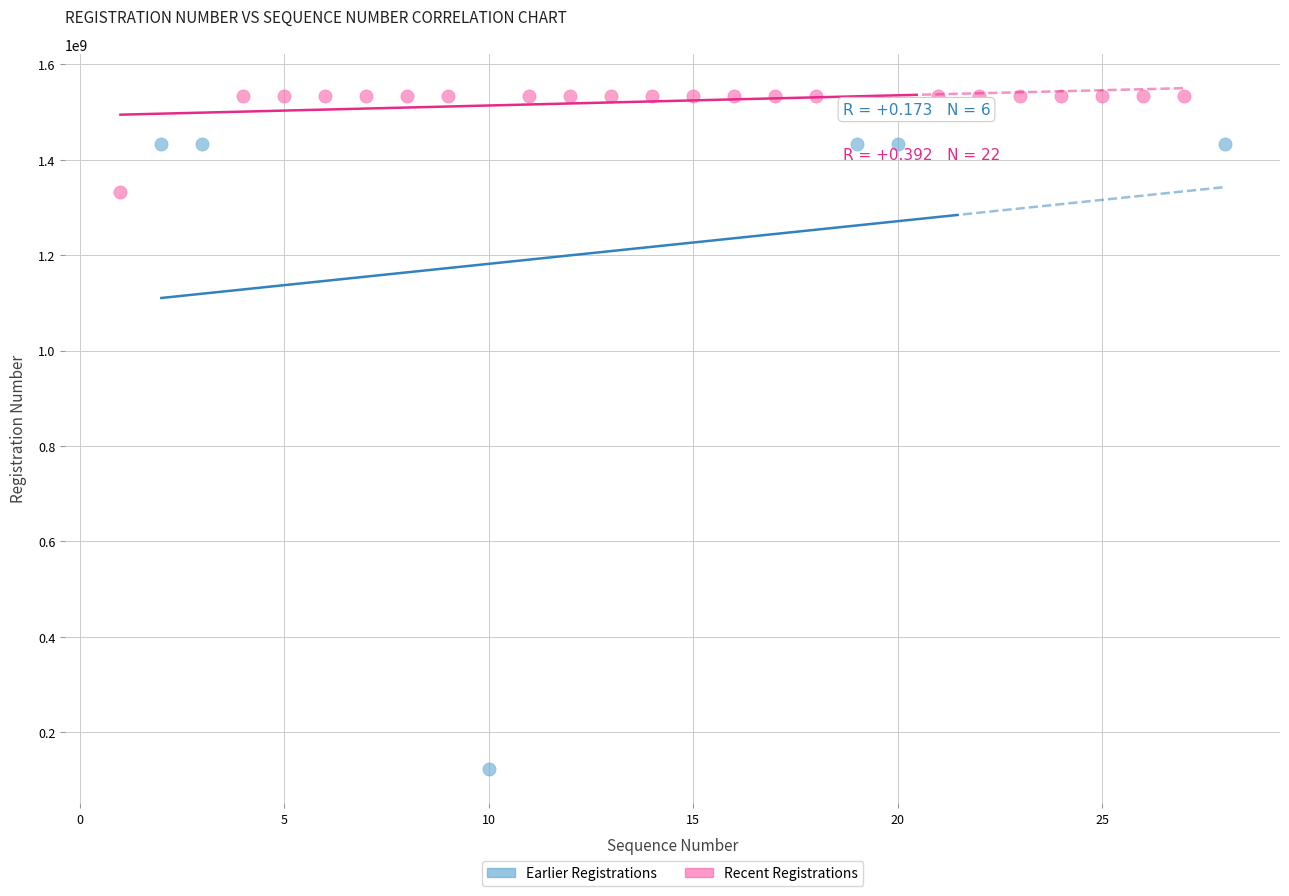

Which series has the widest spread of Y values?

Earlier Registrations